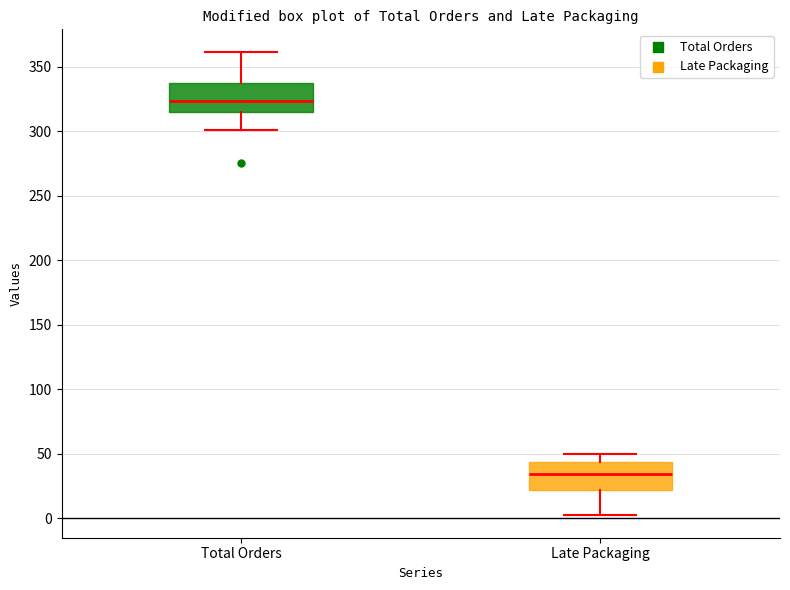

Which box has the lowest median line?

Late Packaging